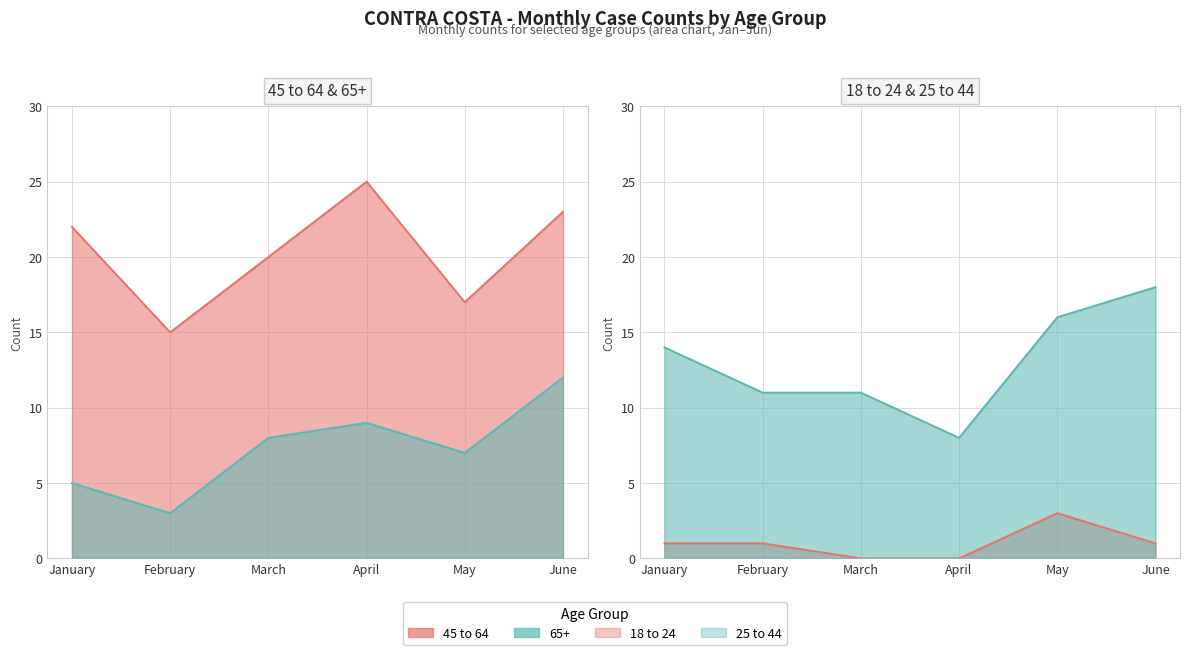

Reading right to left, extract all data points from this chart.

18 to 24: 1	3	0	0	1	1
25 to 44: 18	16	8	11	11	14
45 to 64: 23	17	25	20	15	22
65+: 12	7	9	8	3	5